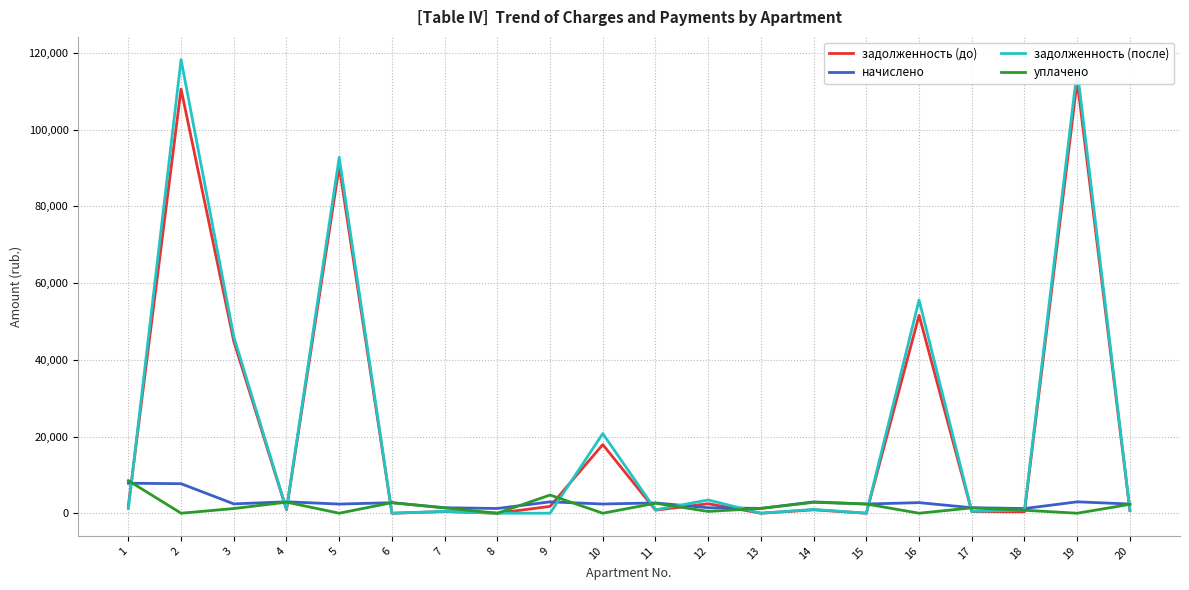

At which category does the chart reach its minimum across all series?

6